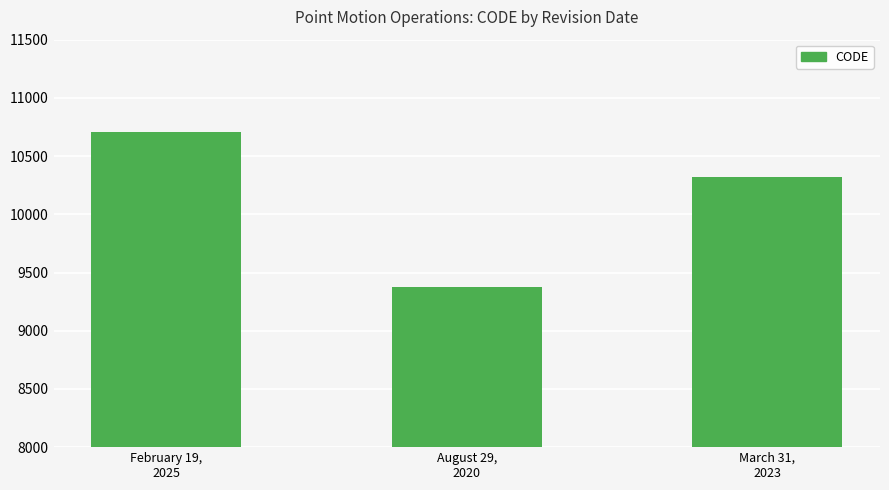

List the labels in order of value, largest first.

February 19,
2025, March 31,
2023, August 29,
2020